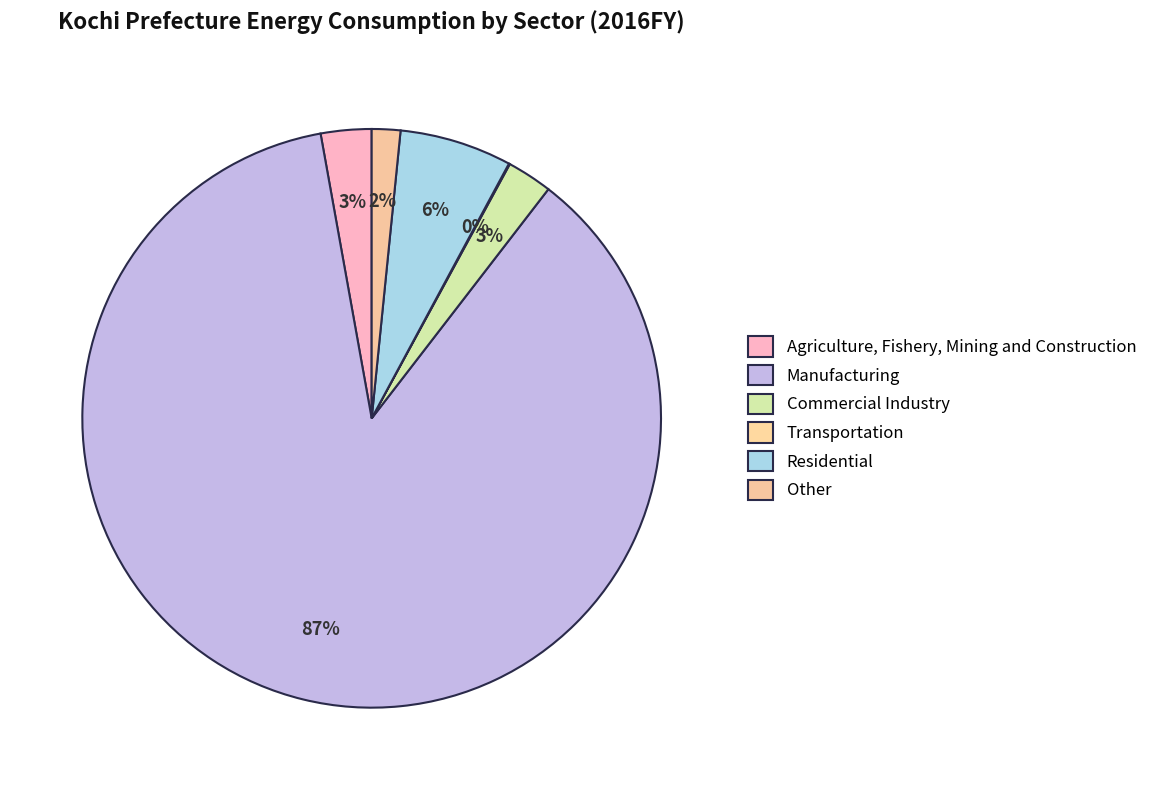

Count the number of slices in the pie.

6